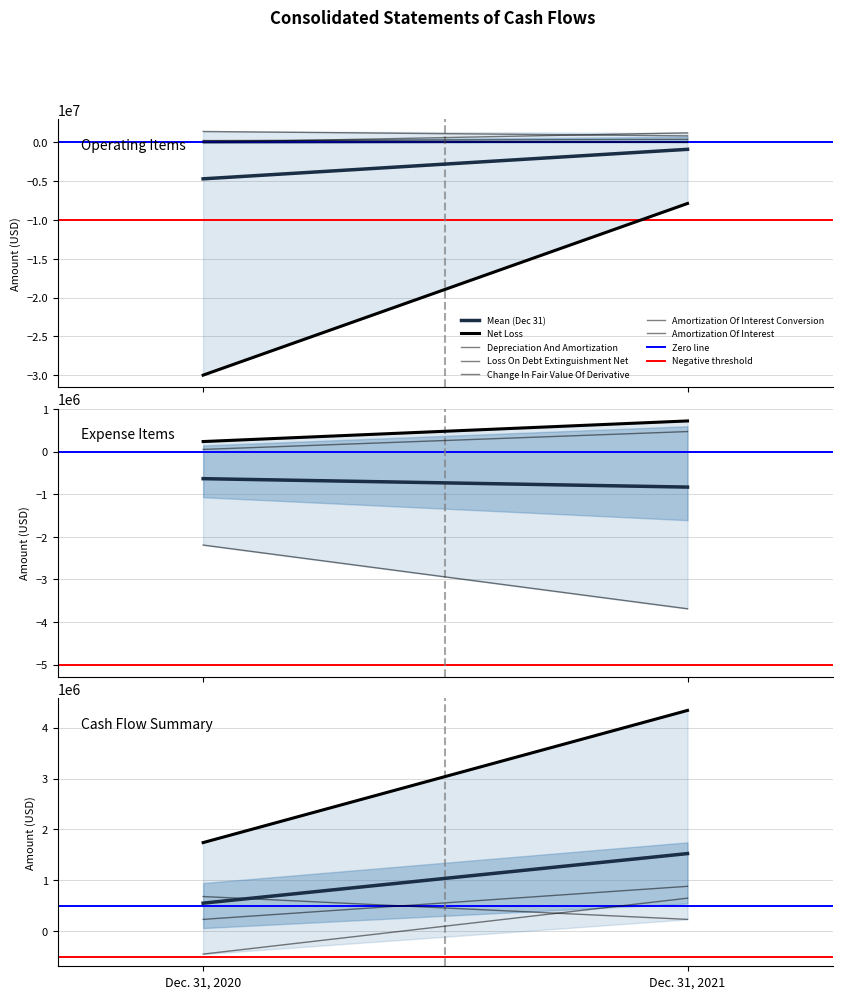

Where is the first local maximum for Dec. 31, 2020?

Dec. 31, 2020